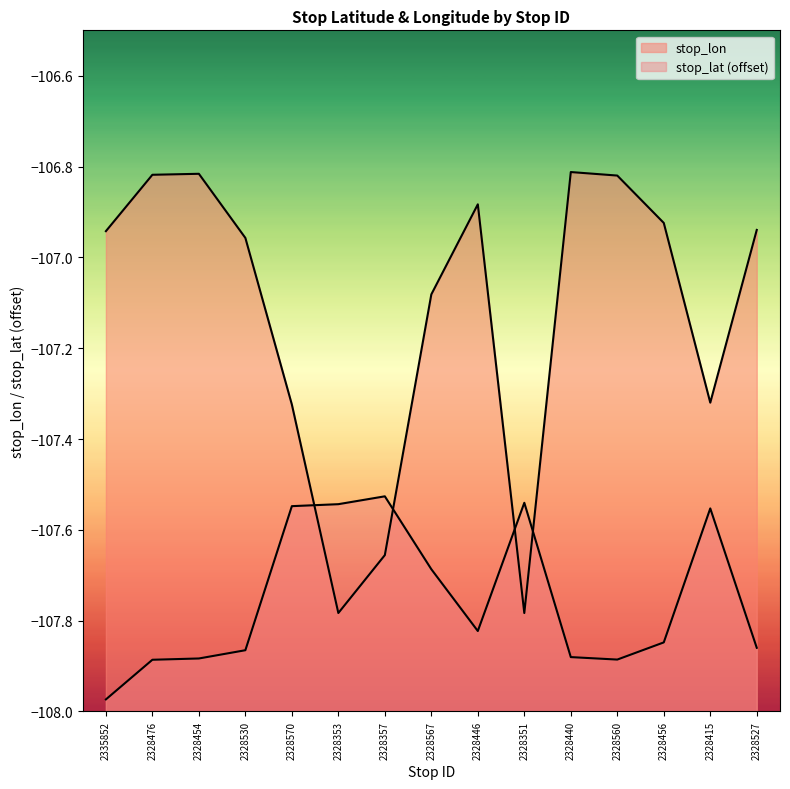

What is the maximum value for stop_lat?

-107.5